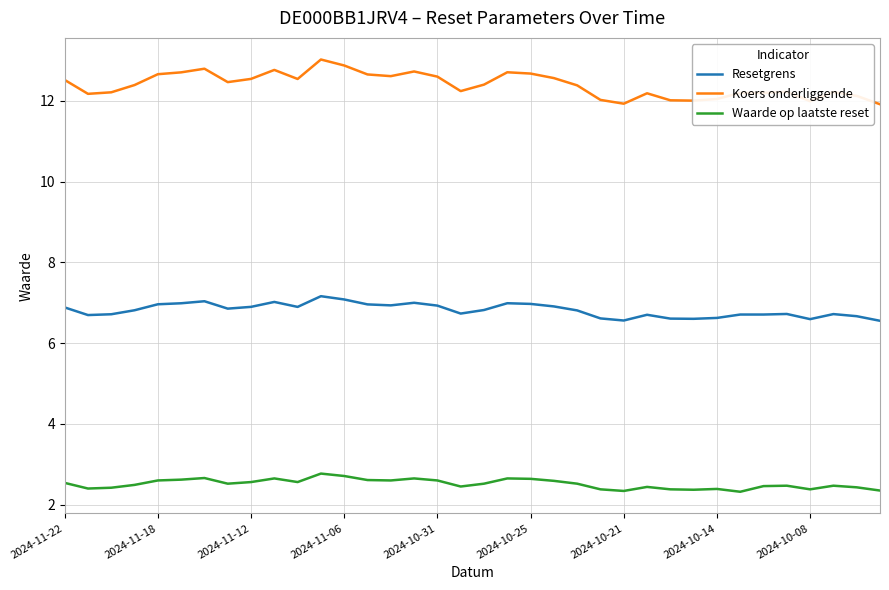

Which series has the largest range (max minus min)?

Koers onderliggende